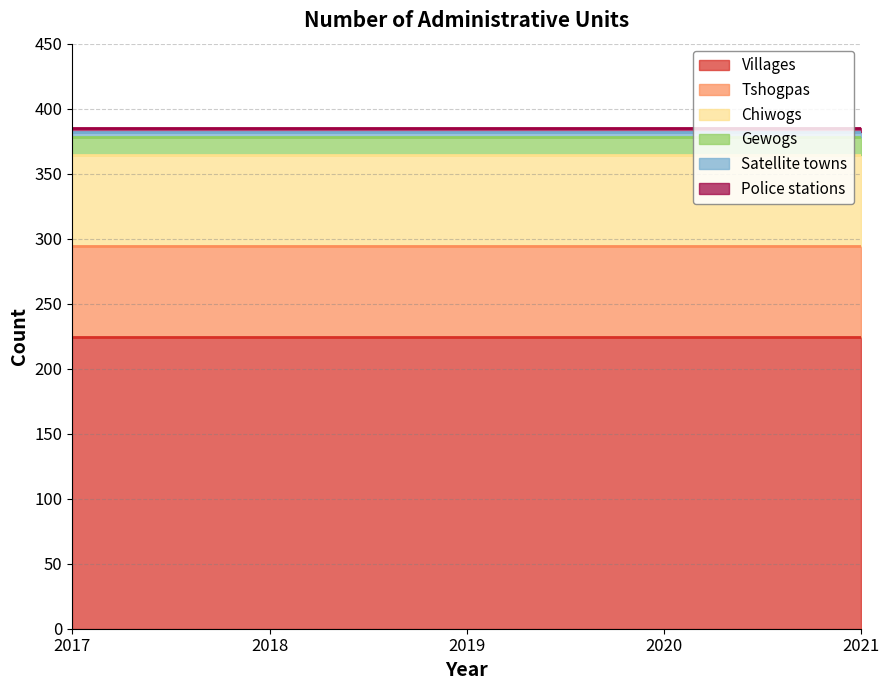

What is the value of the Tshogpas point at the 5th from the left?

70